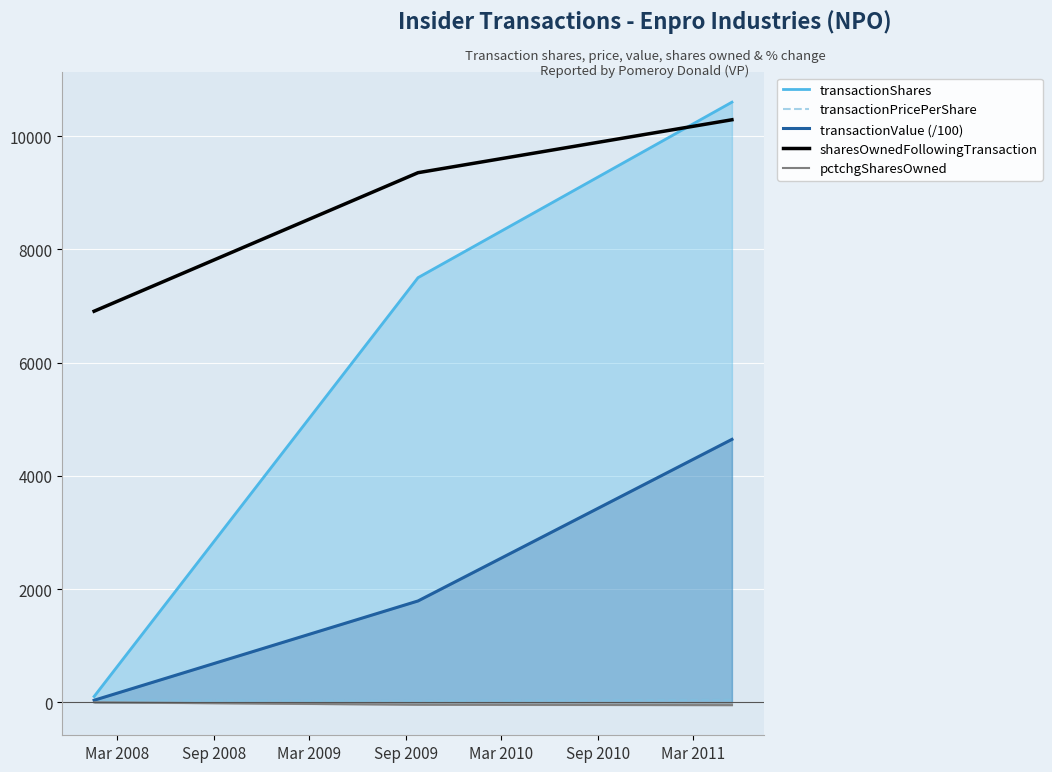

What is the minimum value for sharesOwnedFollowingTransaction?

6907.0